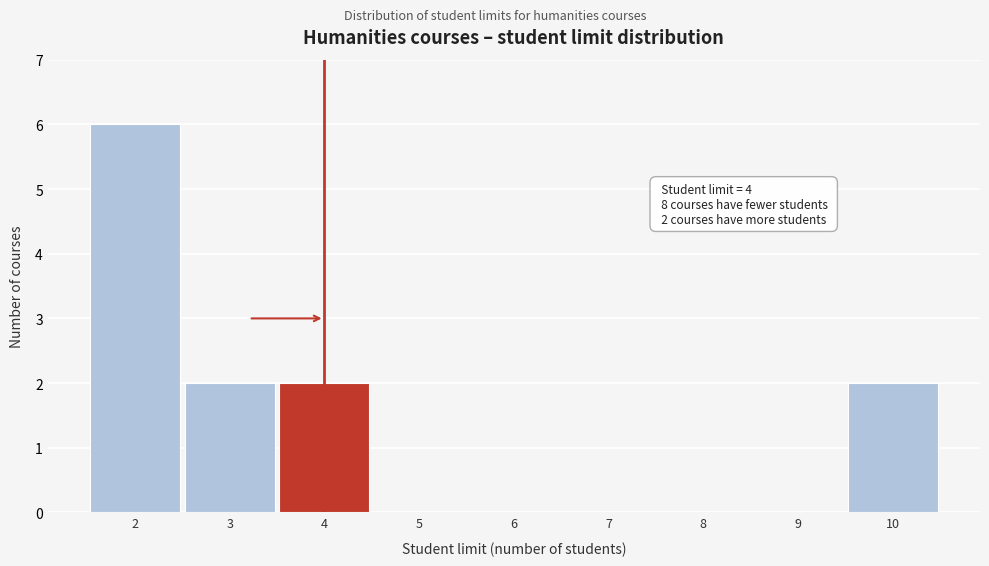

Reading left to right, transcribe all the data shown in this chart.

2=6	3=2	4=2	5=0	6=0	7=0	8=0	9=0	10=2